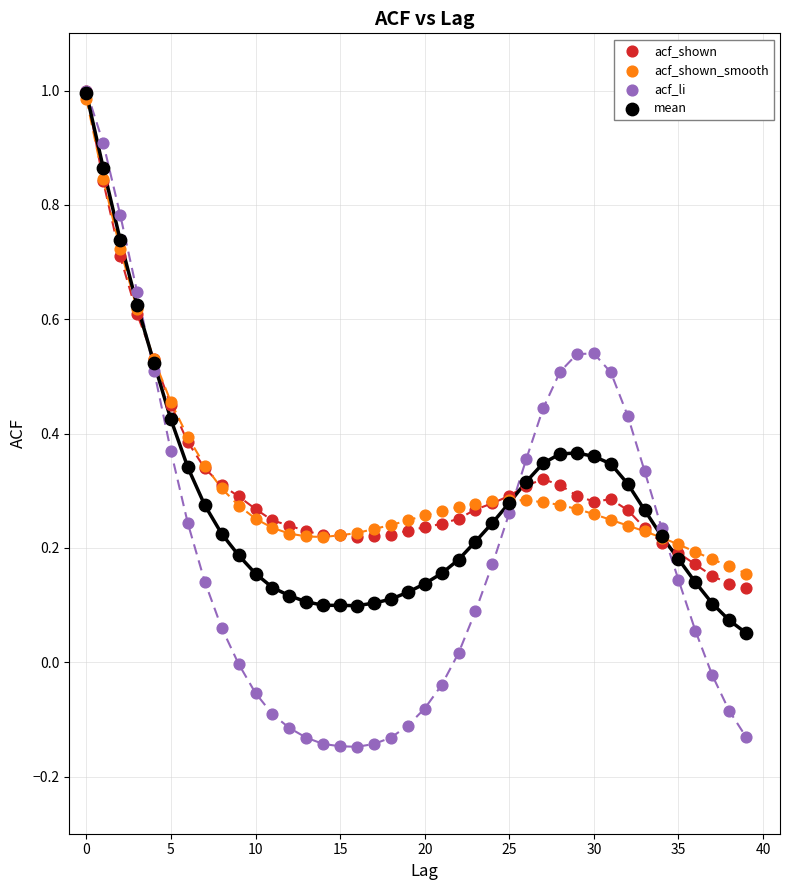

What are all the series names shown in the legend?

acf_shown, acf_shown_smooth, acf_li, mean